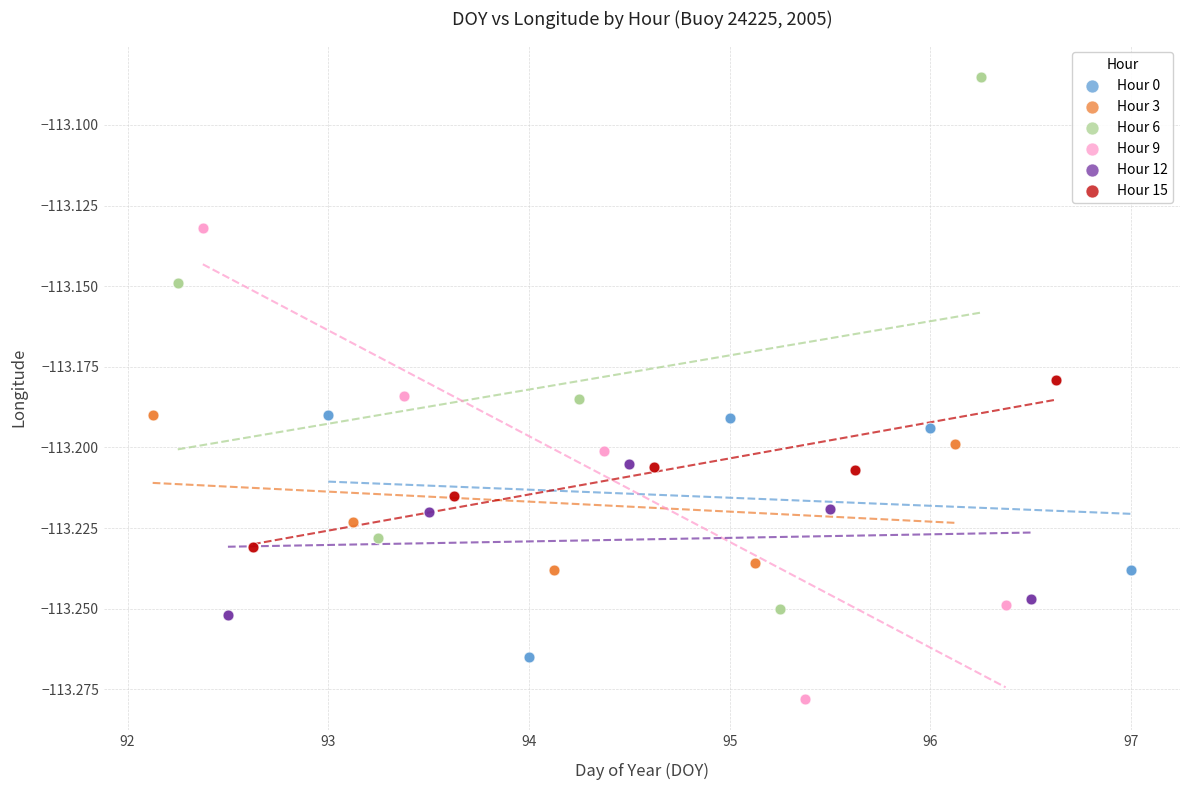

Which series has the largest Y range (max minus min)?

Hour 6